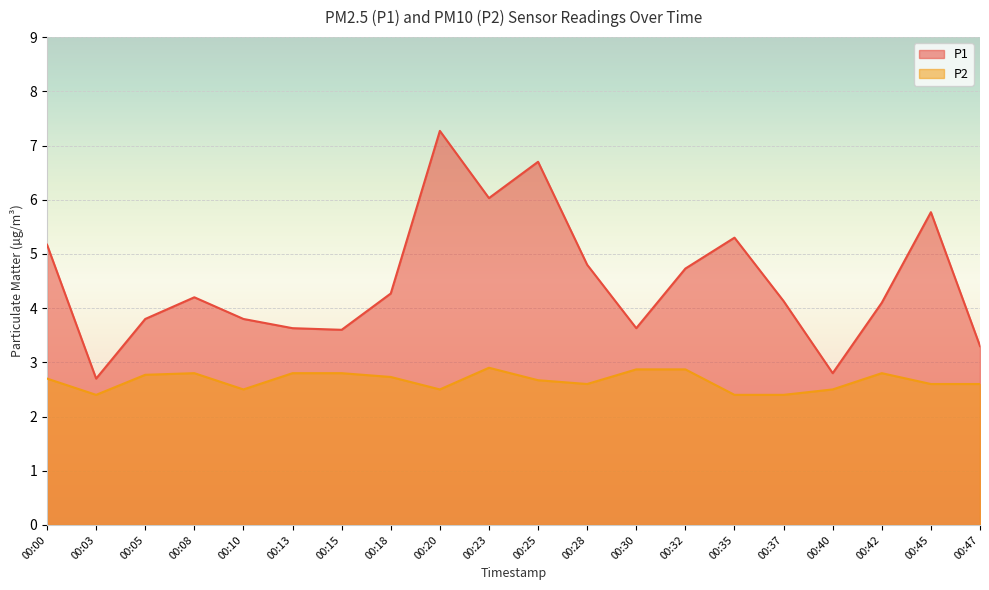

Which label corresponds to the smallest value in the chart?

00:03